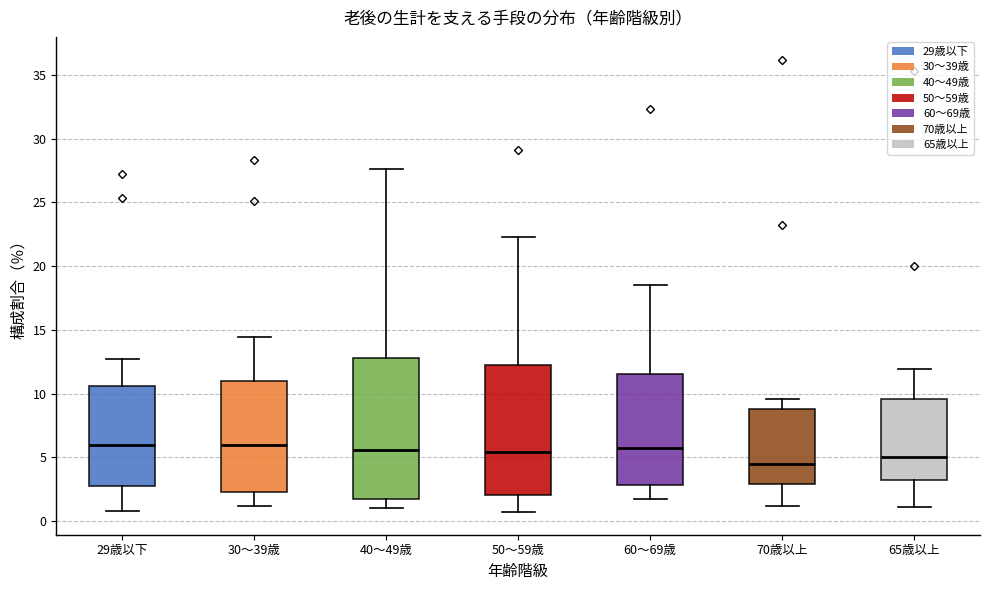

Where is the lower edge of the box for 50～59歳 on the y-axis? The values are not printed on the chart, so give them approximately, as read against the axis.

2.0